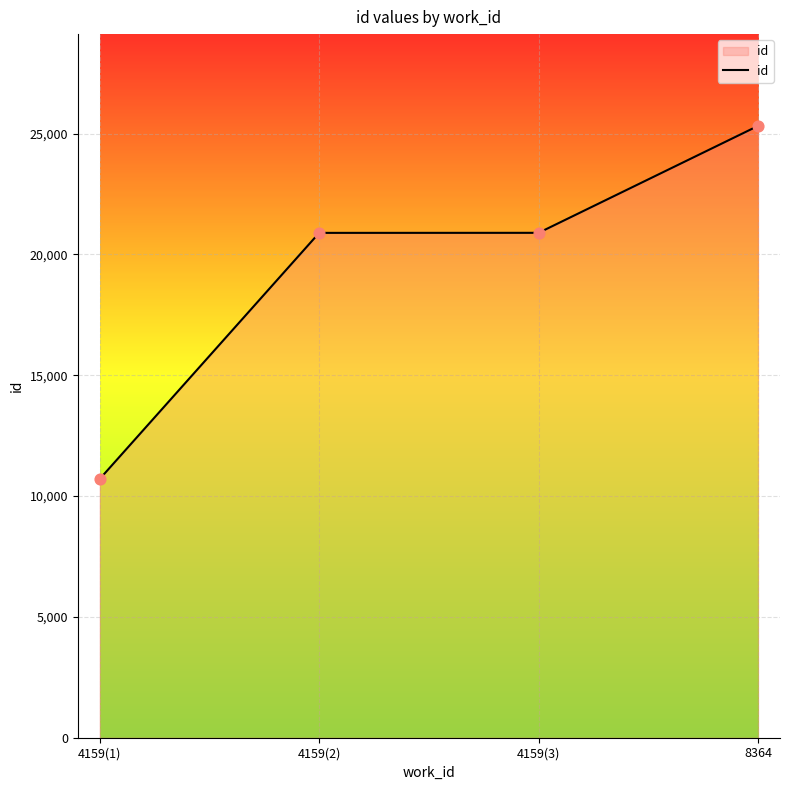

Which has a higher value, 4159(3) or 8364?

8364